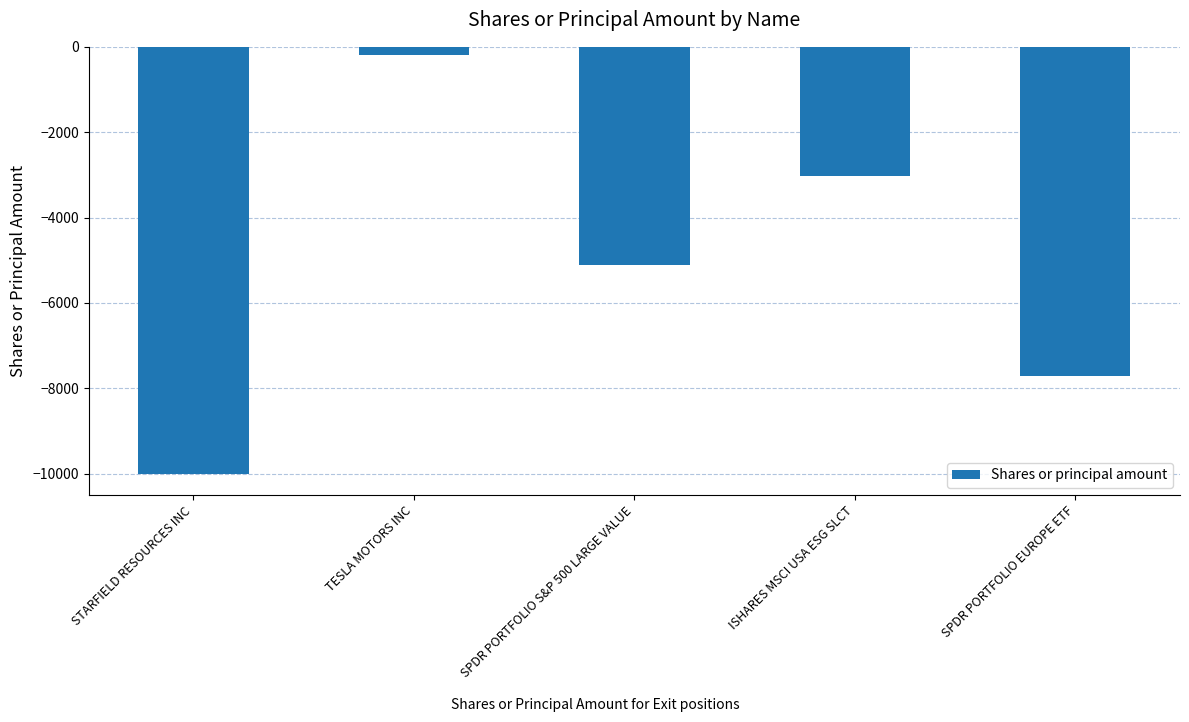

Which category has the lowest value across all series?

STARFIELD RESOURCES INC